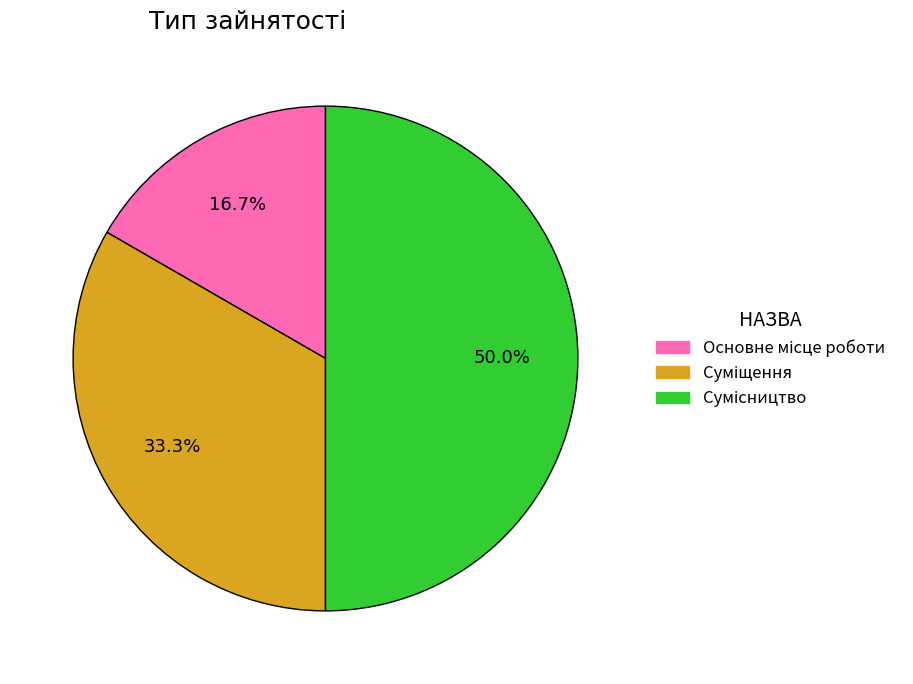

Does any single category account for the majority?

No